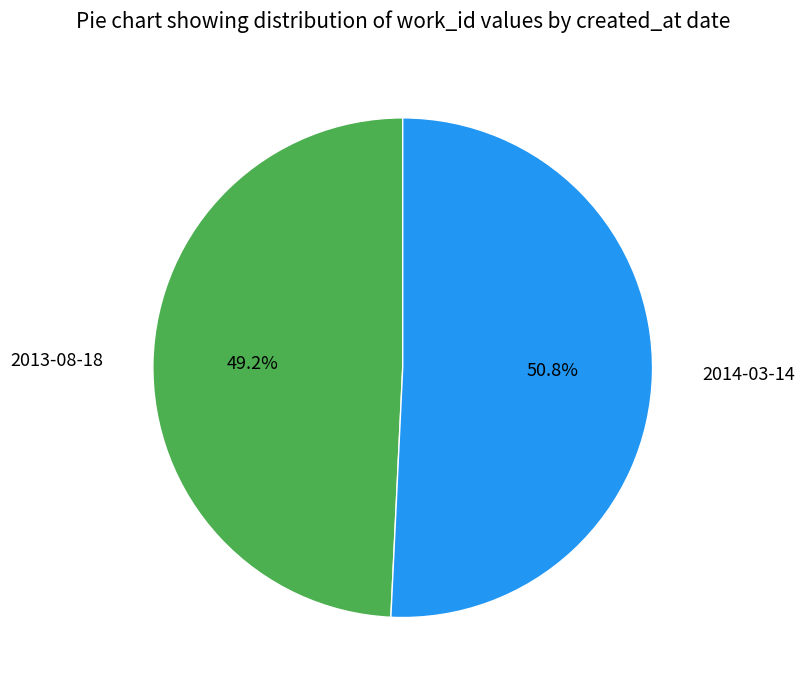

What portion of the pie excludes 2014-03-14?

49.2%